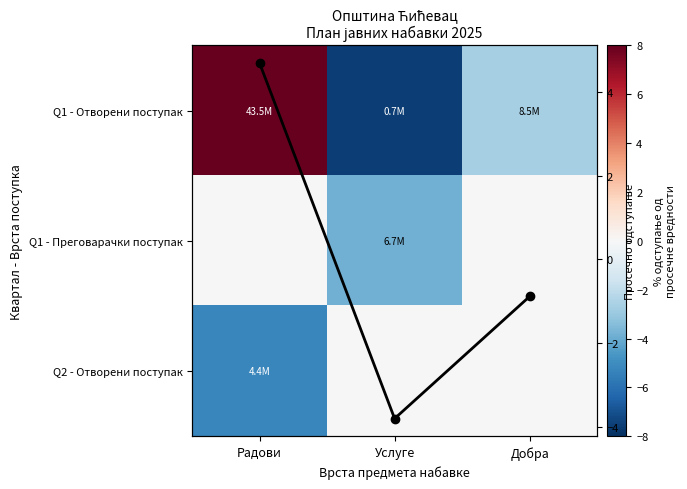

At which category does the chart reach its minimum across all series?

Услуге